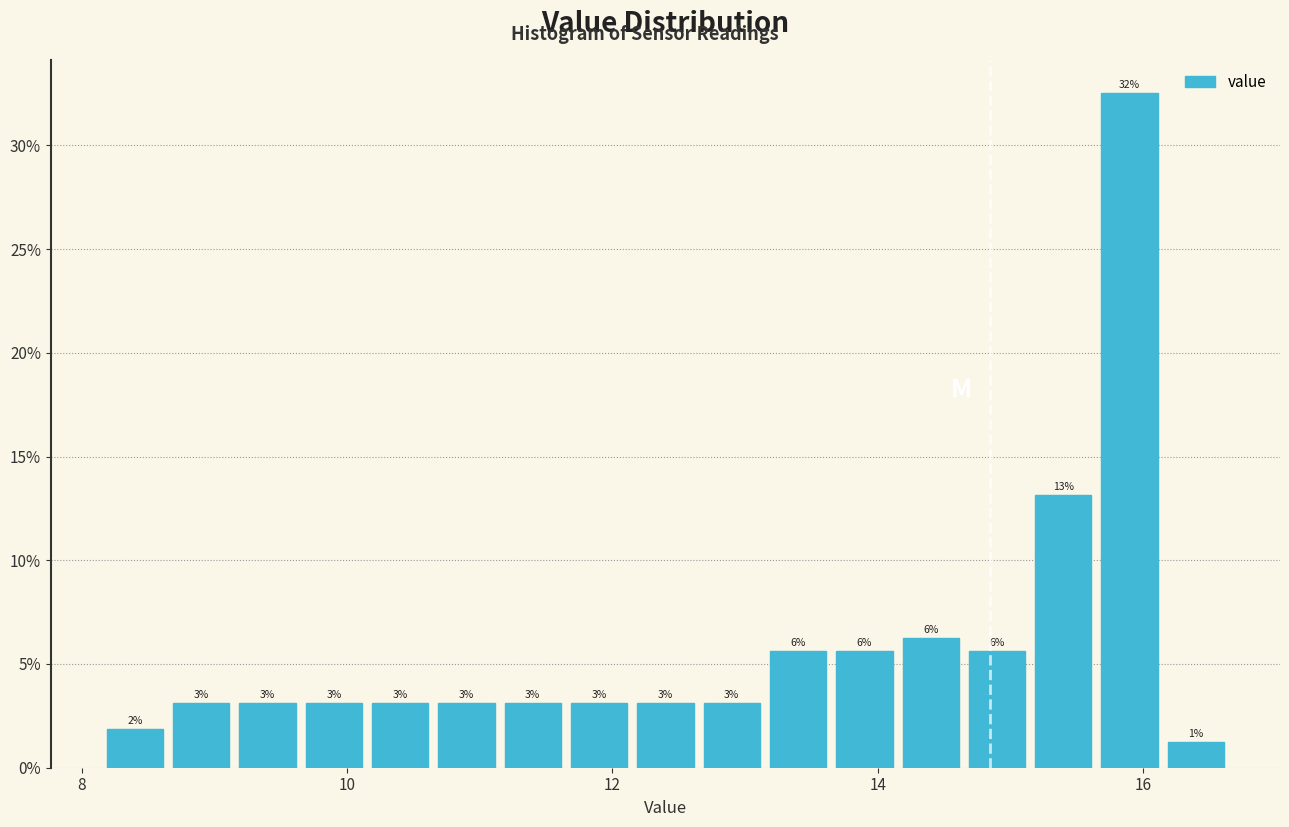

Around what value on the x-axis is the tallest bar? Give the approximate position of its centre, as read against the axis.

16.0